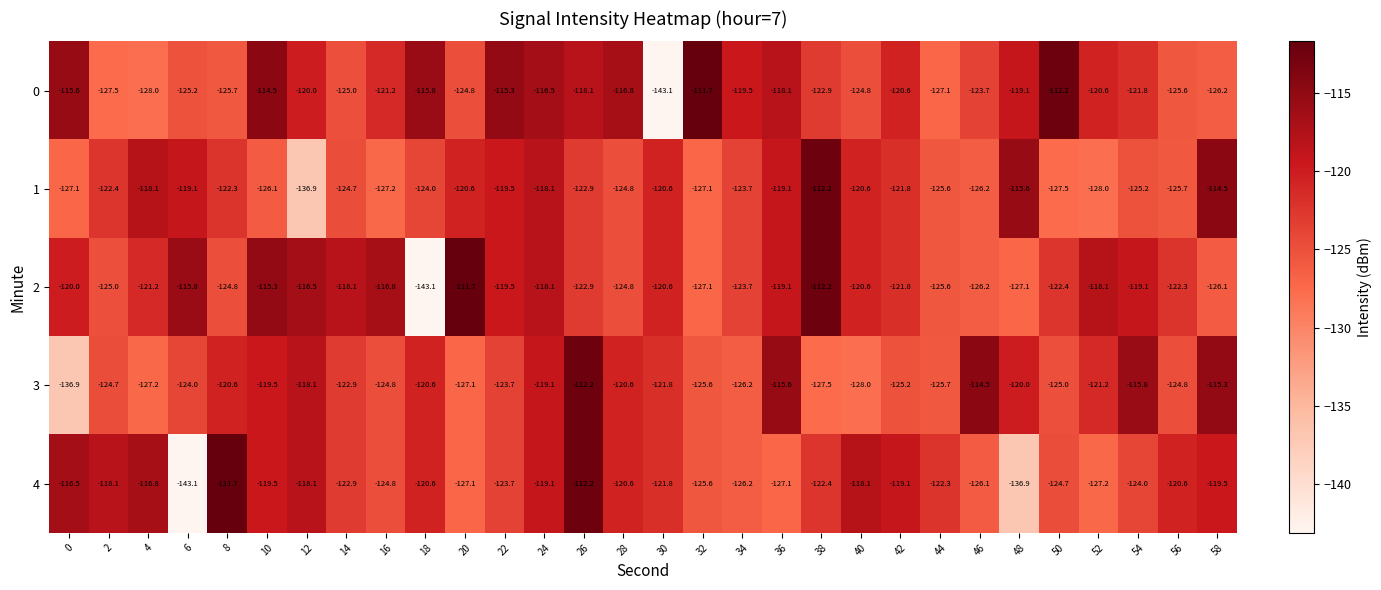

What is the difference between the highest and lowest values at 6?

27.3